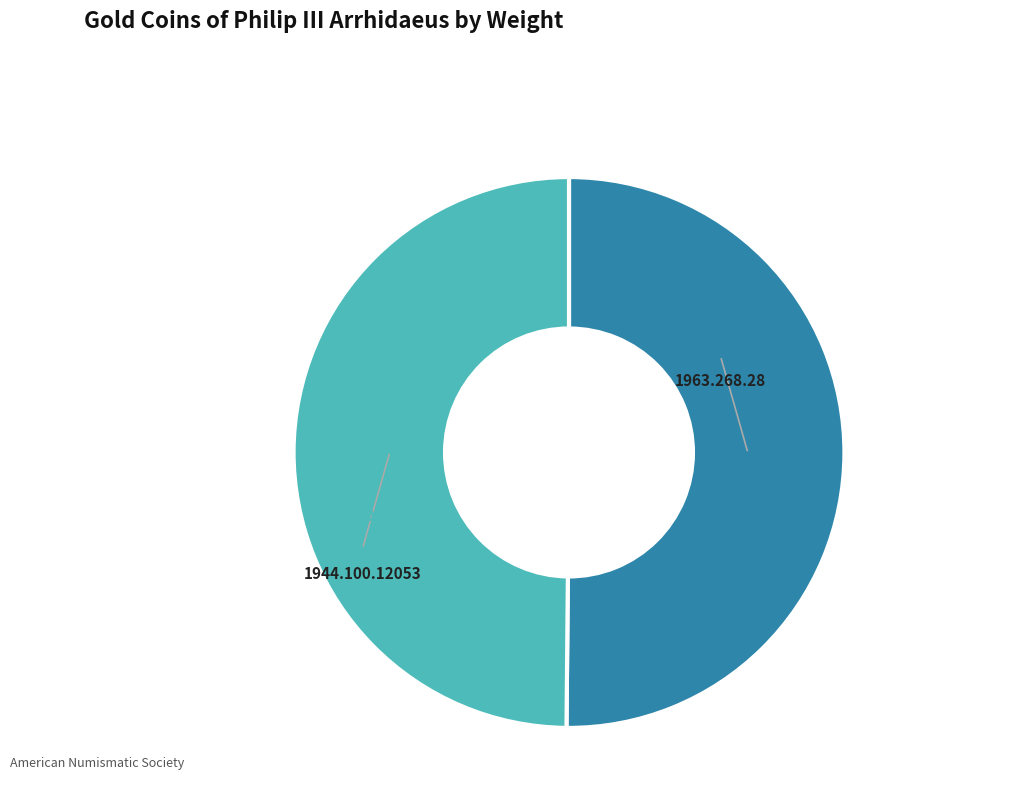

To the nearest percent, what is the average slice percentage?

50%